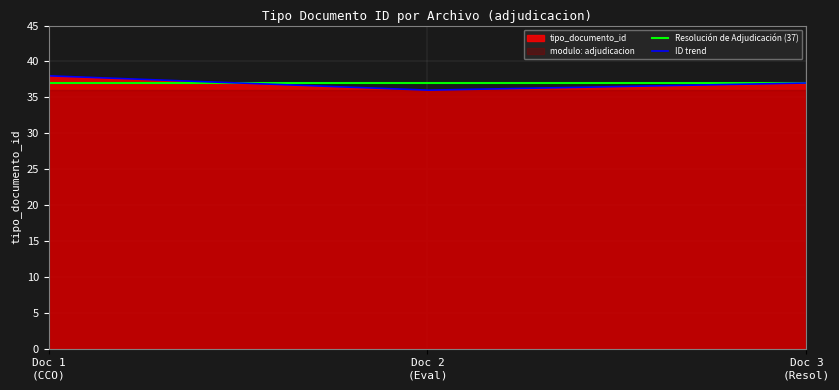

How many data points are above 37?

1